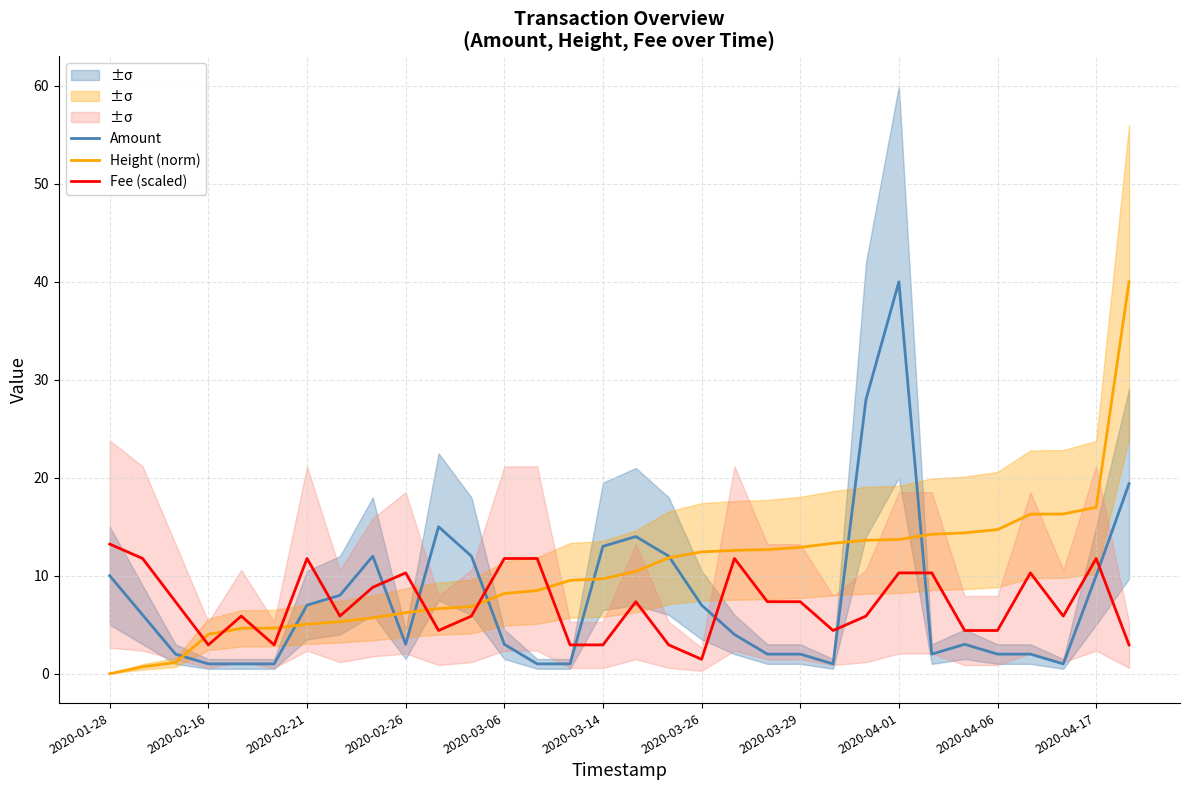

Reading right to left, extract all data points from this chart.

Amount: 19.4	10.0	1.0	2.0	2.0	3.0	2.0	40.0	28.0	1.0	2.0	2.0	4.0	7.0	12.0	14.0	13.0	1.0	1.0	3.0	12.0	15.0	3.0	12.0	8.0	7.0	1.0	1.0	1.0	2.0	6.0	10.0
Height (norm): 40.0	17.0	16.3	16.3	14.7	14.4	14.2	13.7	13.6	13.3	12.9	12.7	12.6	12.4	11.8	10.4	9.7	9.5	8.5	8.2	6.9	6.6	6.2	5.7	5.3	5.1	4.7	4.6	4.0	1.1	0.7	0.0
Fee (scaled): 2.9	11.8	5.9	10.3	4.4	4.4	10.3	10.3	5.9	4.4	7.3	7.3	11.8	1.5	2.9	7.3	2.9	2.9	11.8	11.8	5.9	4.4	10.3	8.8	5.9	11.8	2.9	5.9	2.9	7.3	11.8	13.2